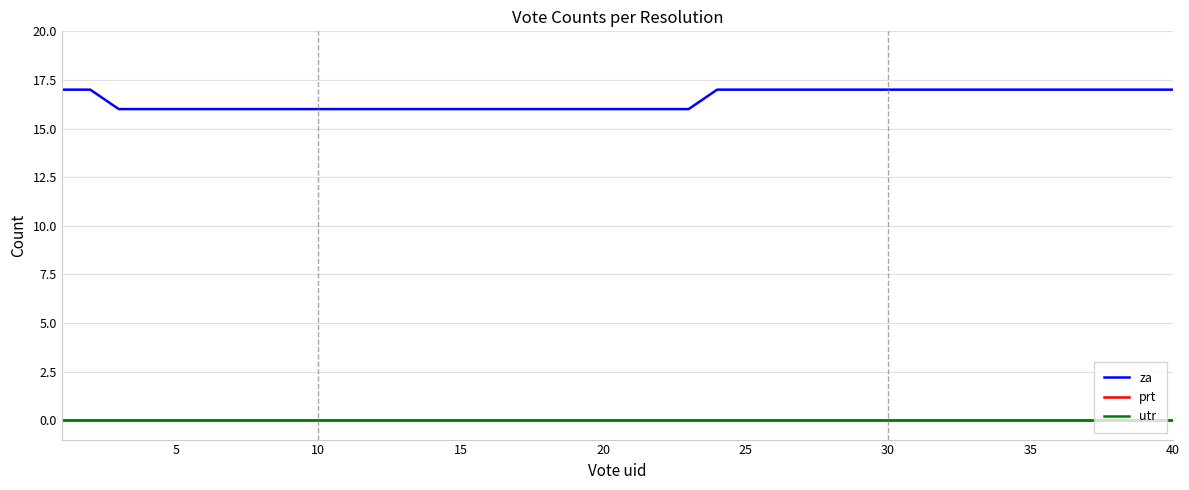

Is this an area chart (filled region under the line)?

No